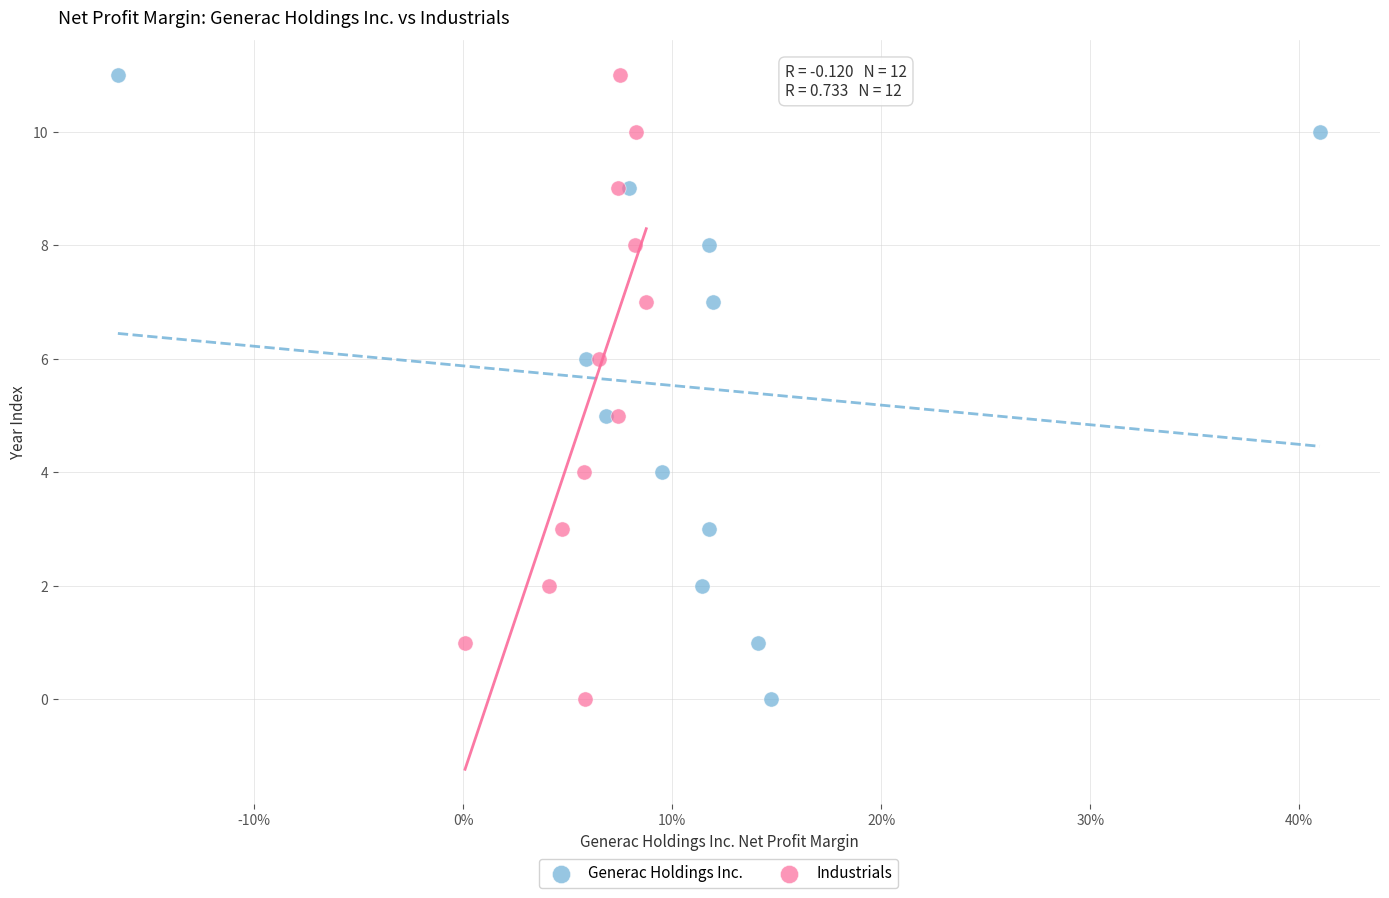

What are all the series names shown in the legend?

Generac Holdings Inc., Industrials